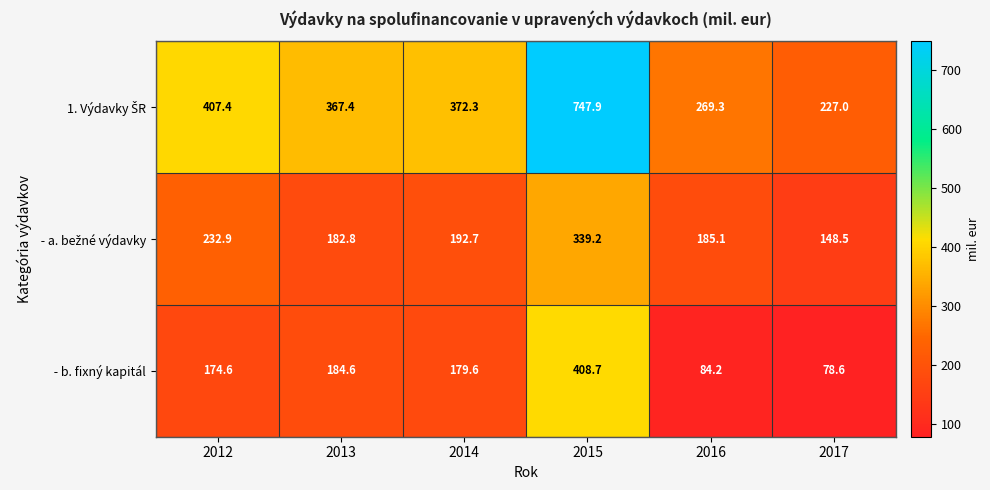

What is the difference between the highest and lowest values at 2016?

185.1